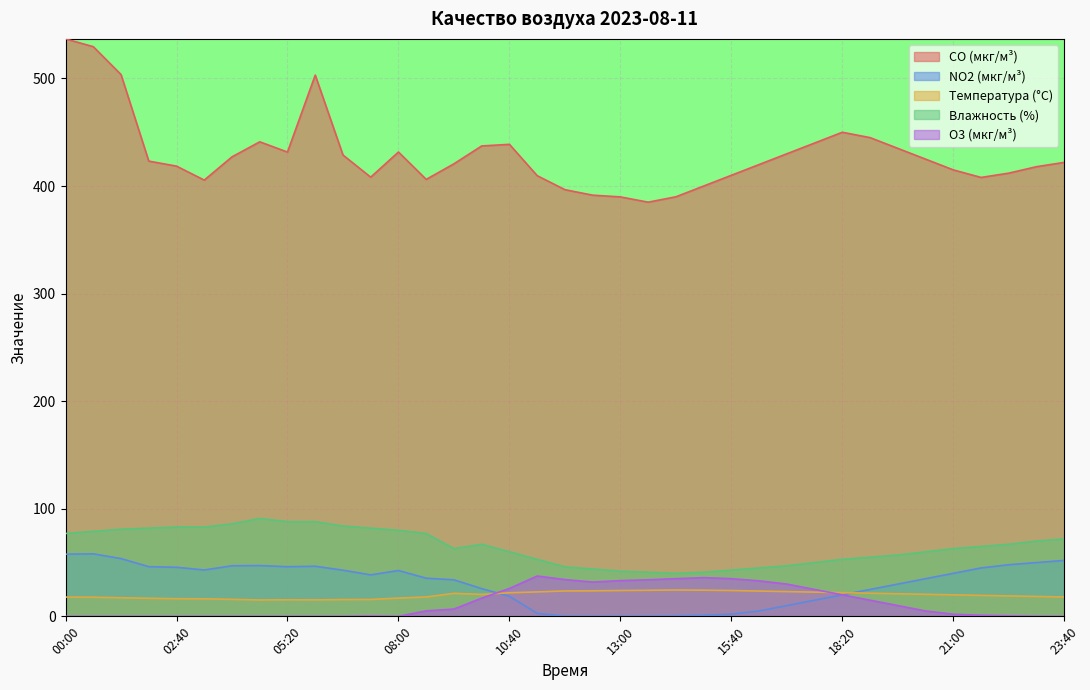

True or false: CO (мкг/м³) and O3 (мкг/м³) intersect in this chart.

False